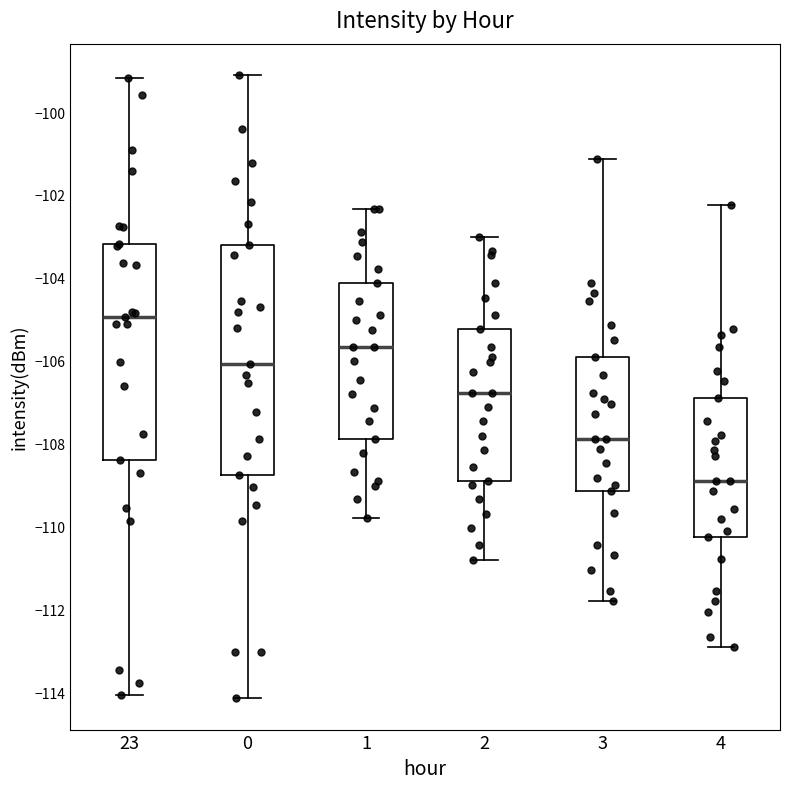

Where is the lower edge of the box at x = 23 on the y-axis? The values are not printed on the chart, so give them approximately, as read against the axis.

-108.4